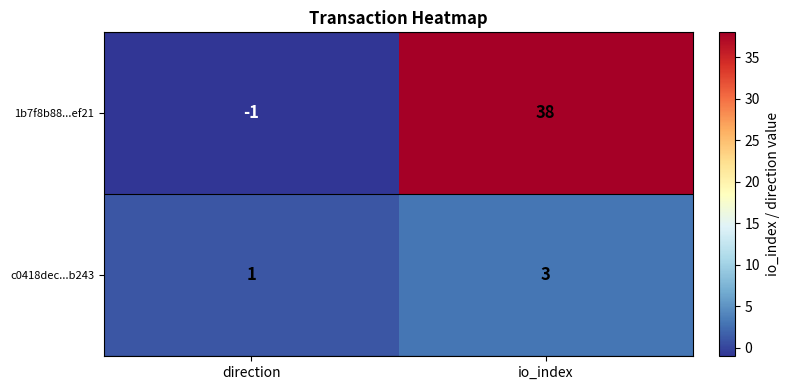

How many categories are shown in the chart?

2